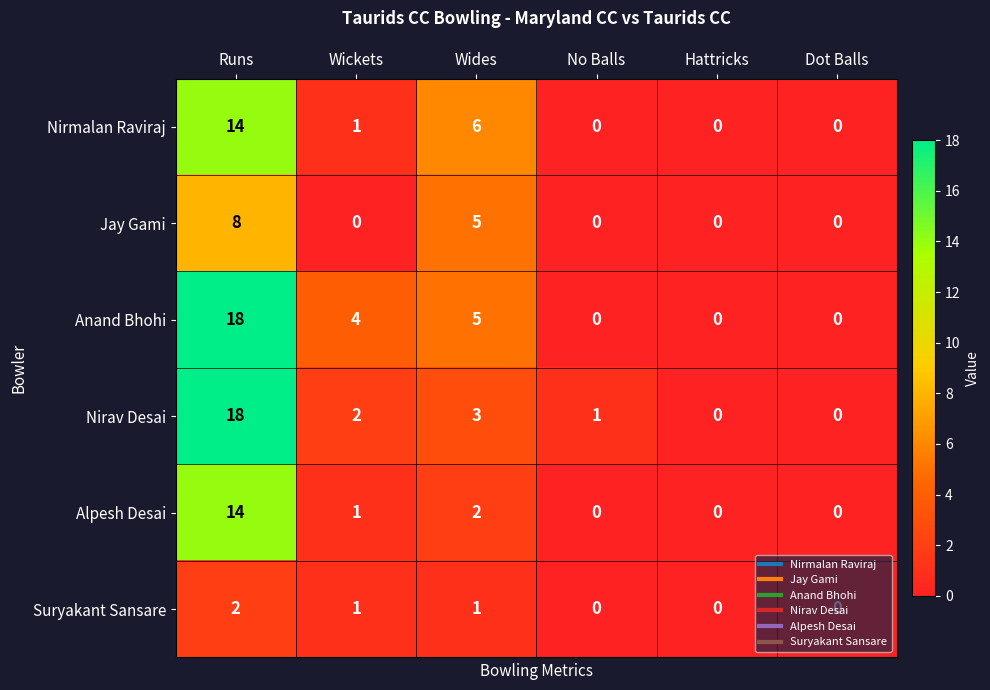

What is the average value of the Nirmalan Raviraj series?

4